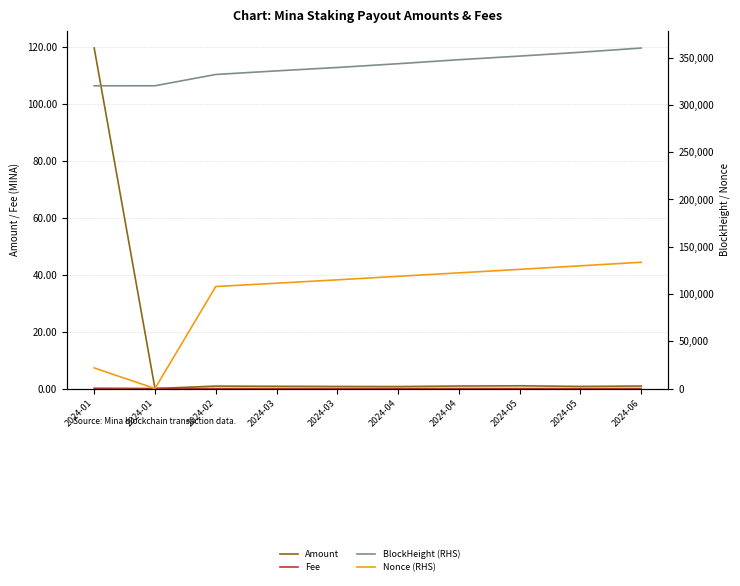

How many distinct data groups are displayed?

4